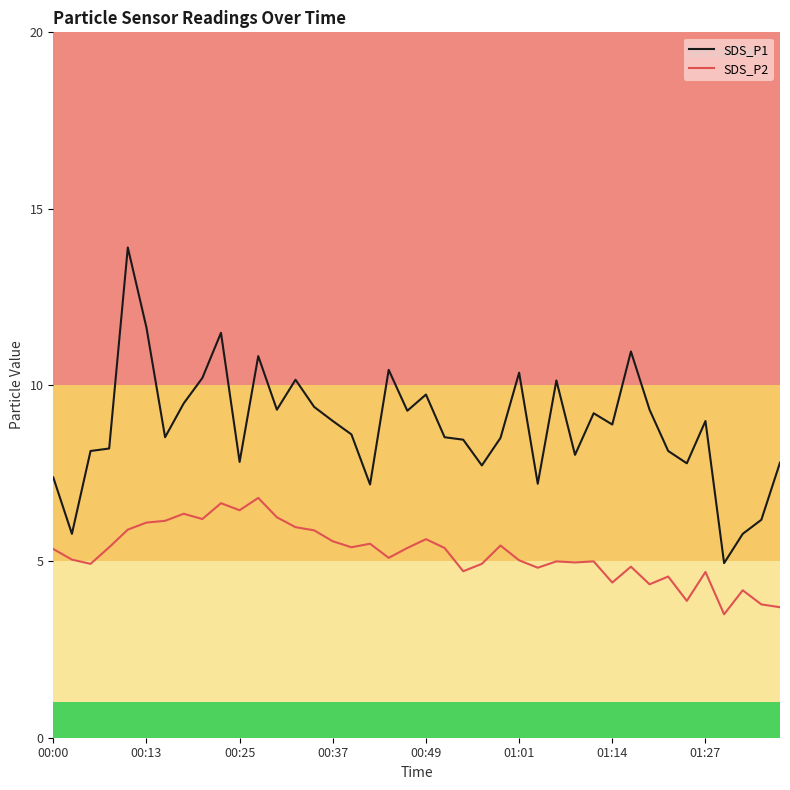

True or false: SDS_P2 and SDS_P1 cross at least once.

False